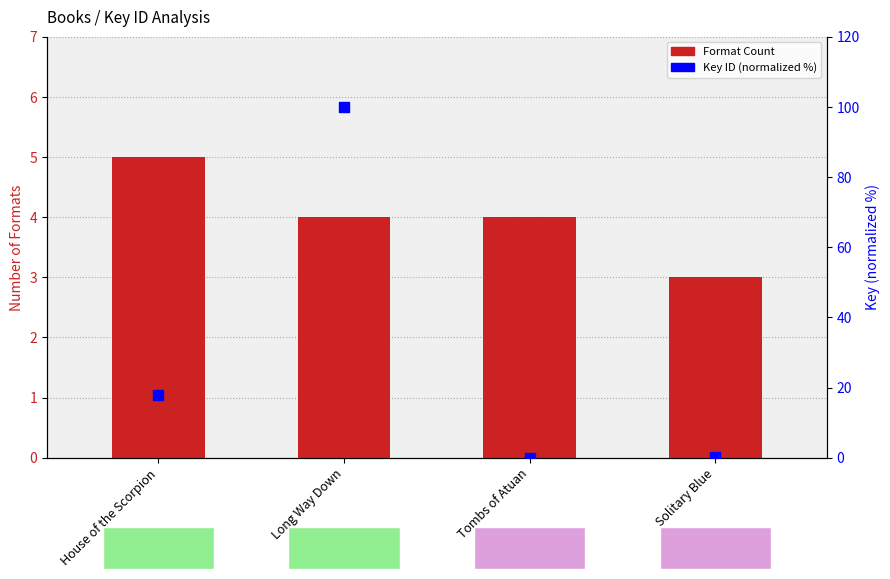

Is the value of Key (normalized %) at Tombs of Atuan greater than the value of Format Count at Long Way Down?

No